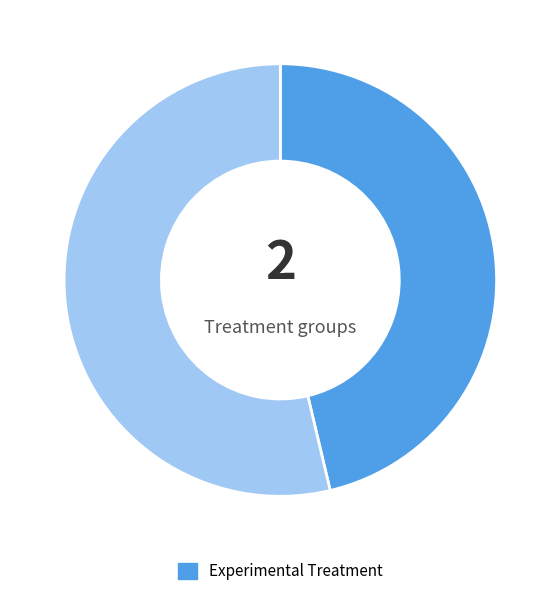

Count the number of slices in the pie.

2